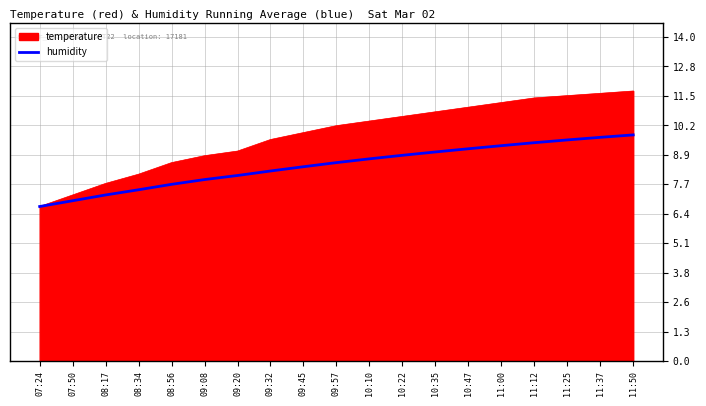

Rank the series at 10:47 from highest to lowest value.

temperature, humidity